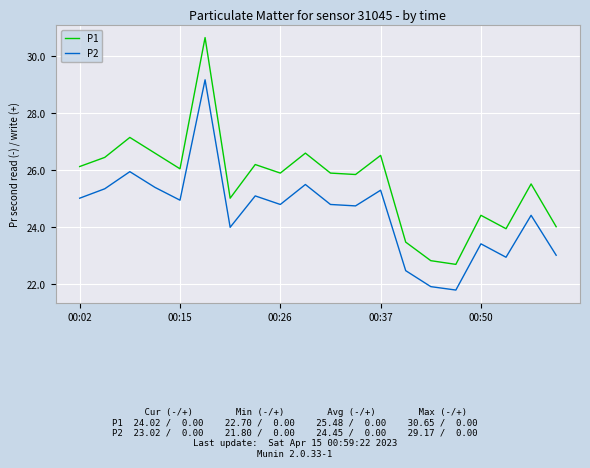

What is the difference between the maximum and minimum values in the P2 series?

7.4